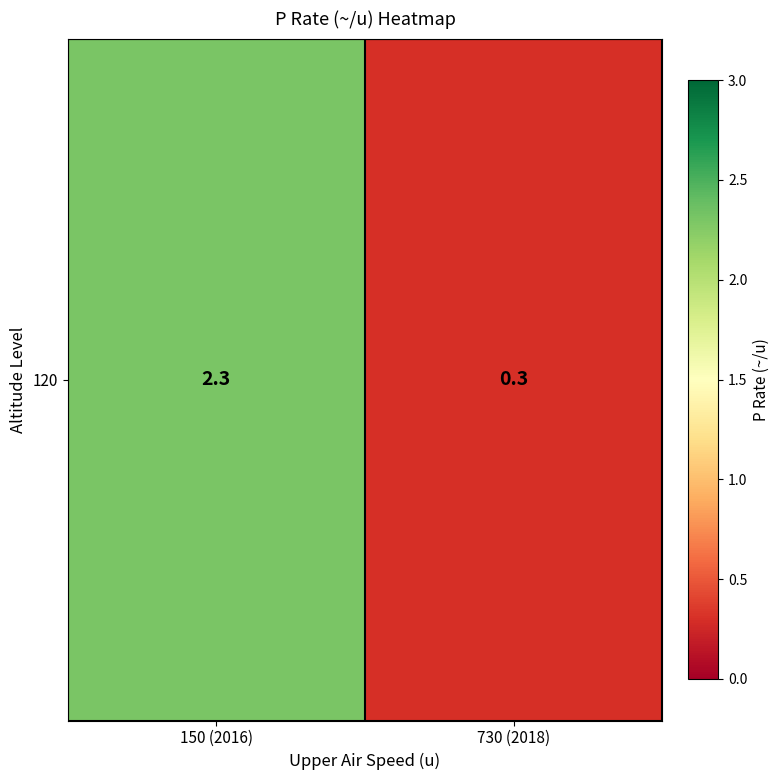

What is the sum of the values at 150 (2016) and 730 (2018)?

2.6